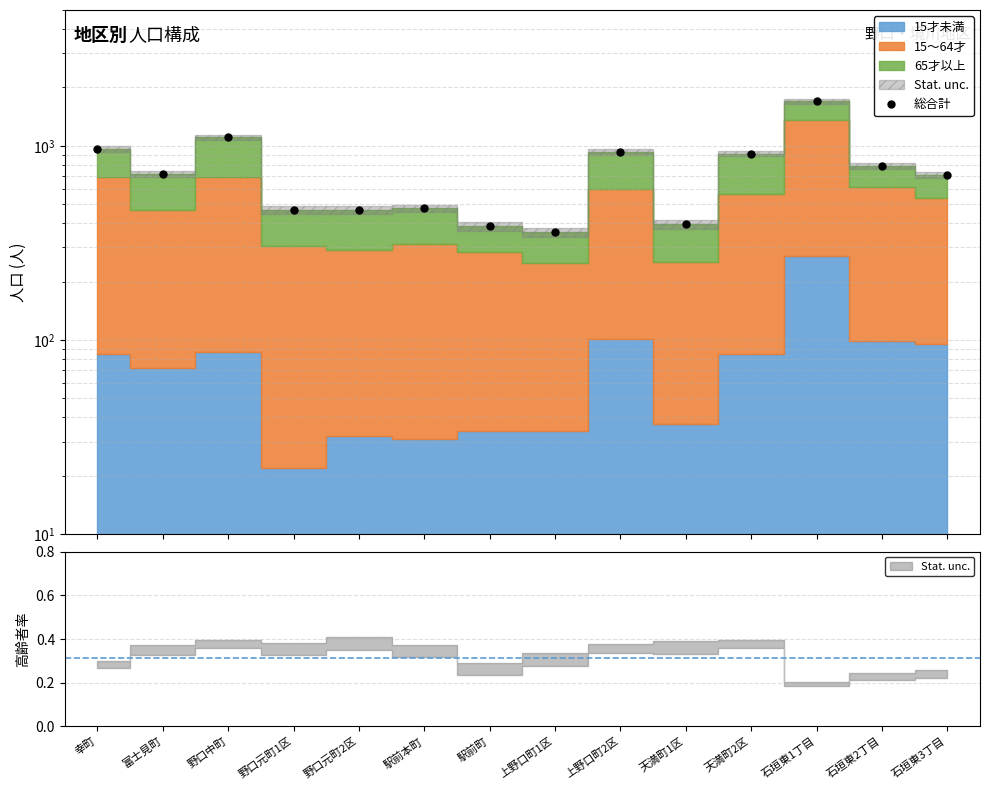

What is the ratio of the value at 幸町 to the value at 天満町1区?

2.4